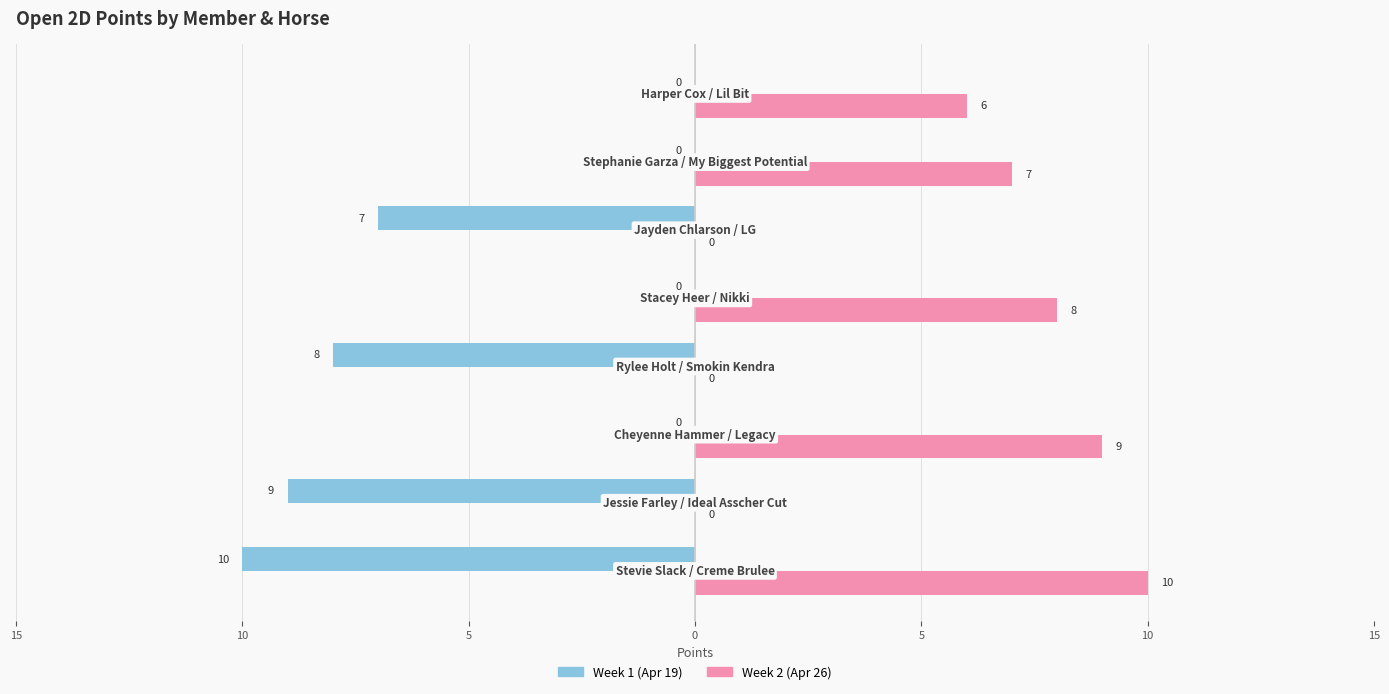

Reading right to left, transcribe all the data shown in this chart.

Week 1 (Apr 19): 0	0	-7	0	-8	0	-9	-10
Week 2 (Apr 26): 6	7	0	8	0	9	0	10